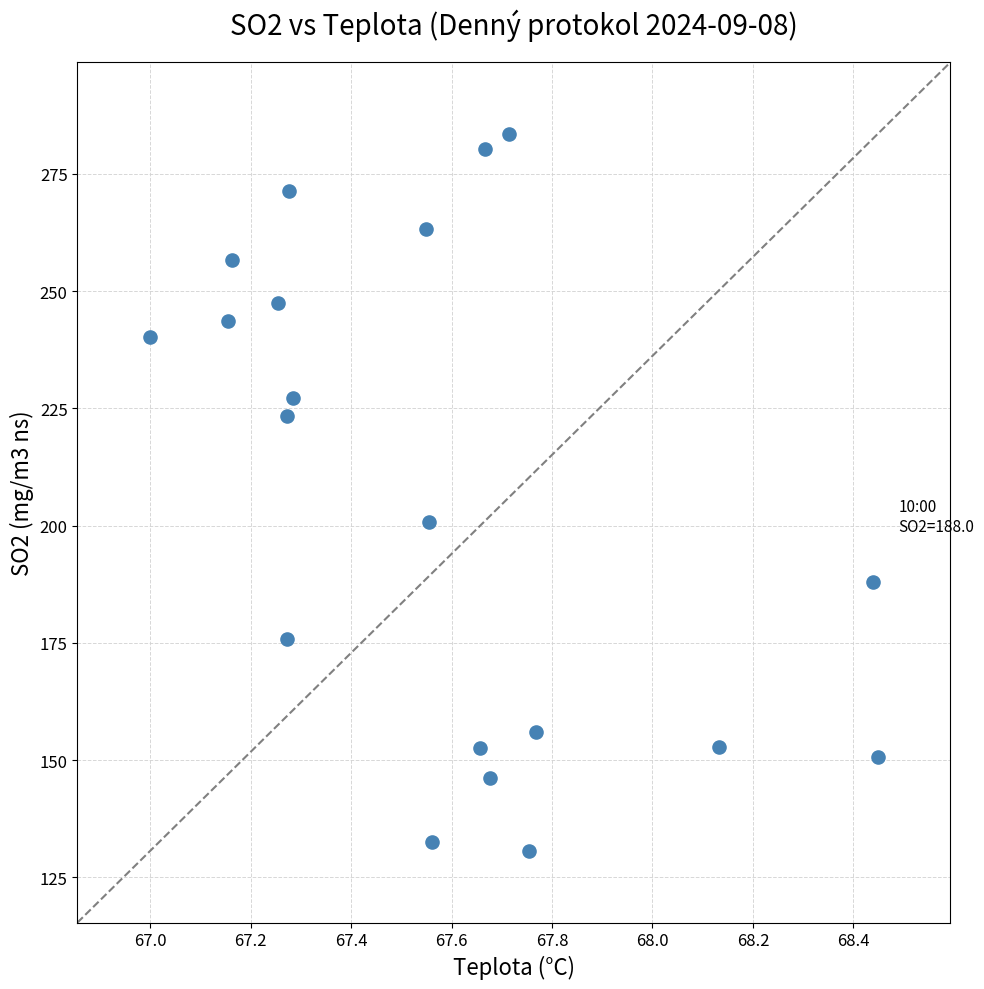

What is the range of Y values (max minus min)?

152.9